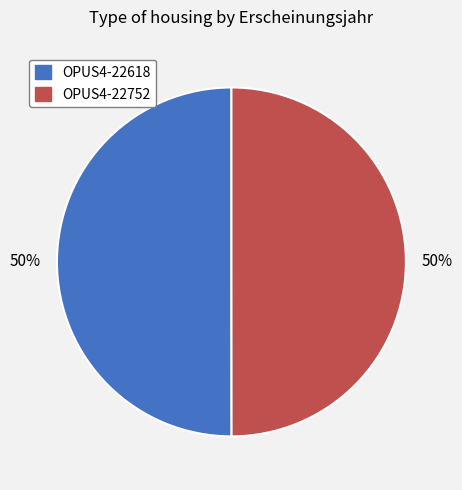

Is it true that OPUS4-22618 is 50% of the pie?

True